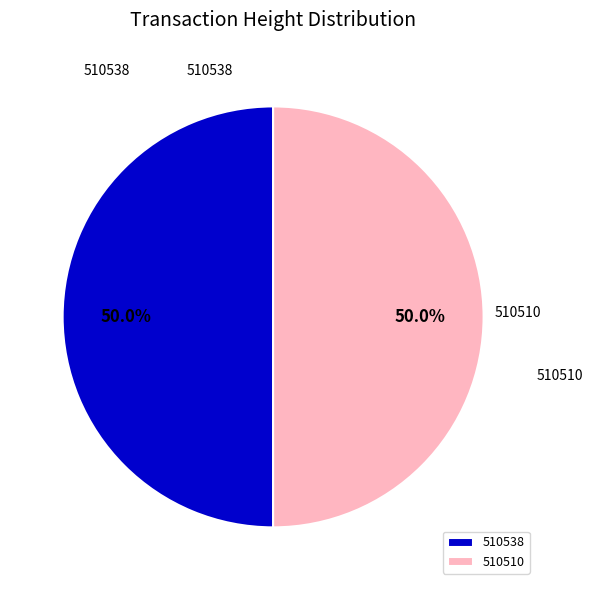

Combined, do 510538 and 510510 account for over 50%?

Yes